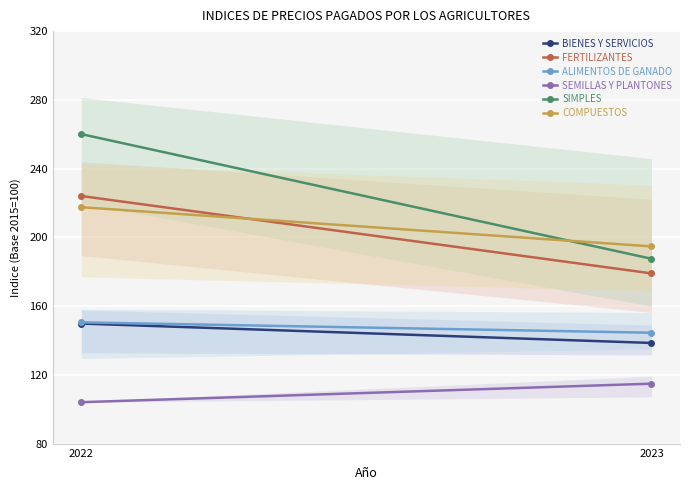

Which category has the lowest value in the SIMPLES series?

2023